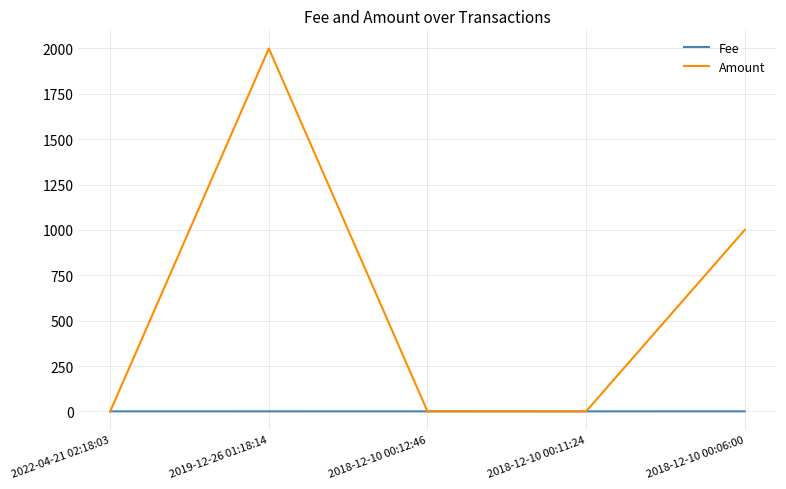

Which series has the largest total across all categories?

Amount